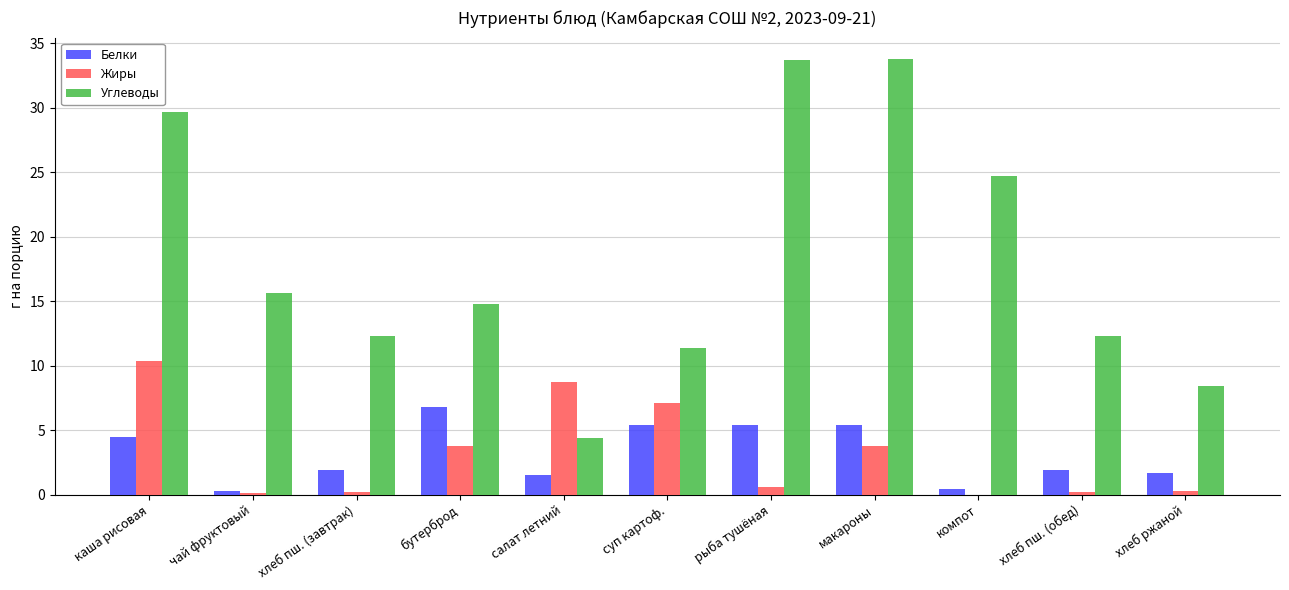

What is the total value across all series at бутерброд?

25.4